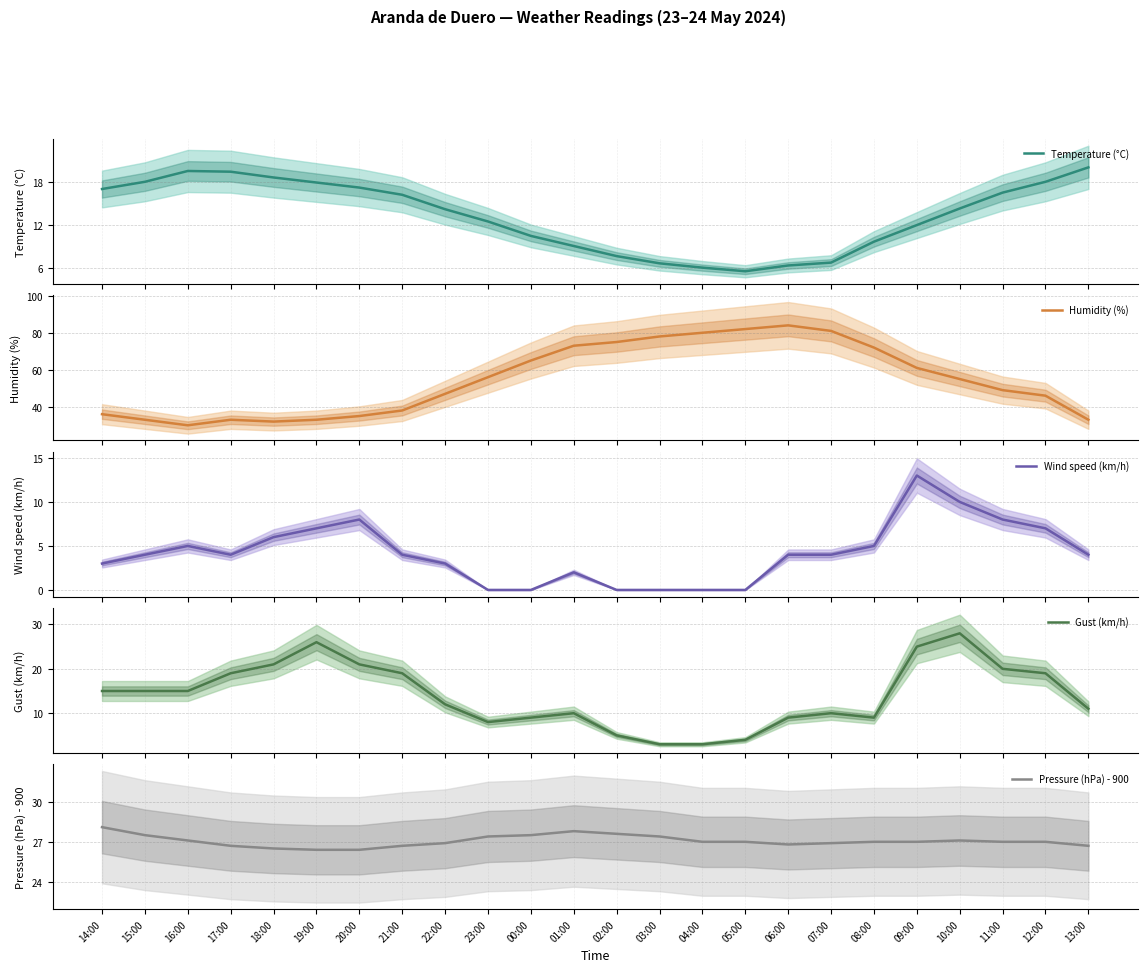

The value of Wind speed (km/h) at 19:00 is 7.0. True or false?

True